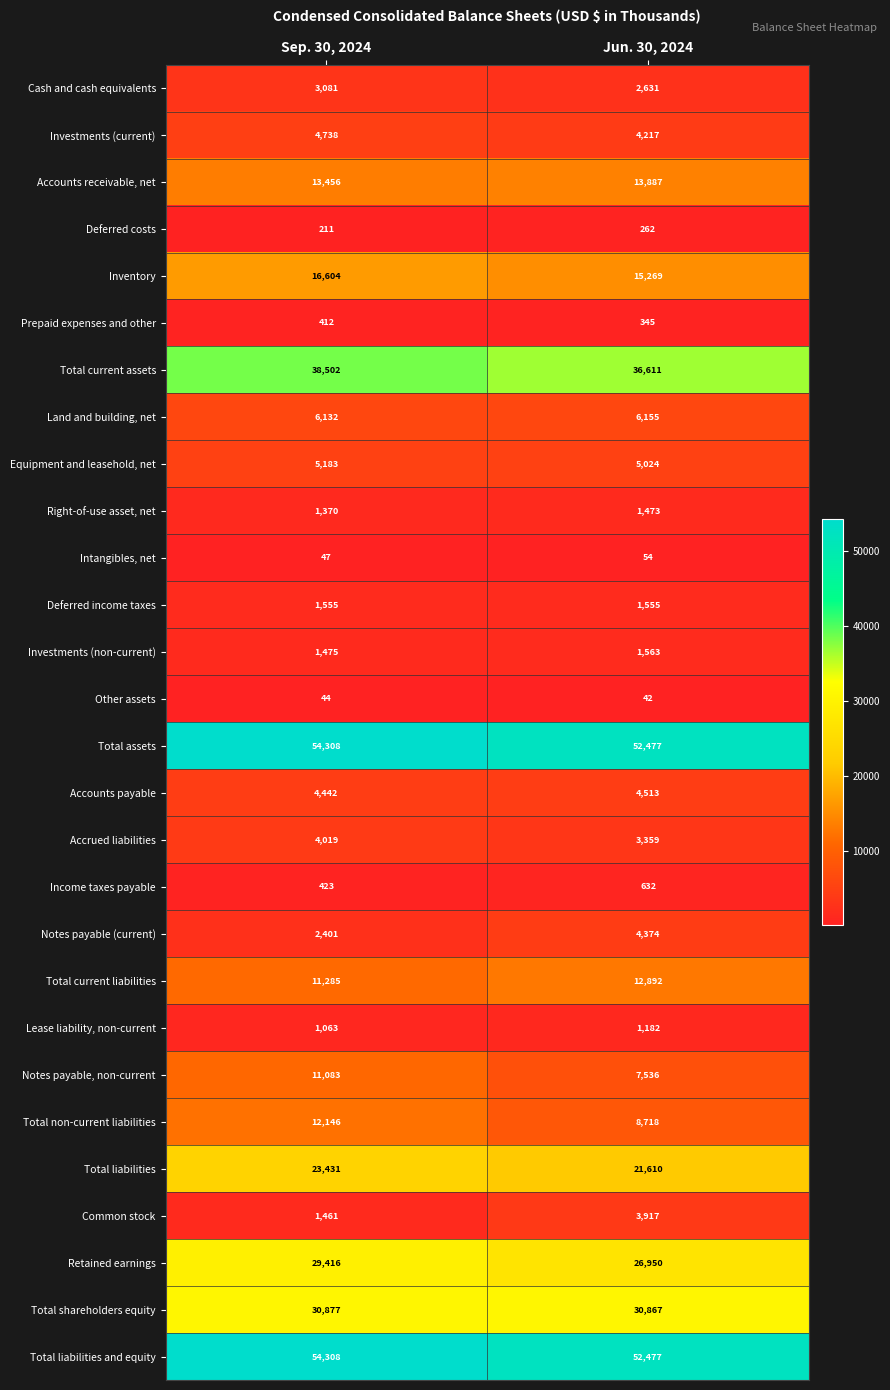

What is the difference between the Notes payable (current) values at Jun. 30, 2024 and Sep. 30, 2024?

1973